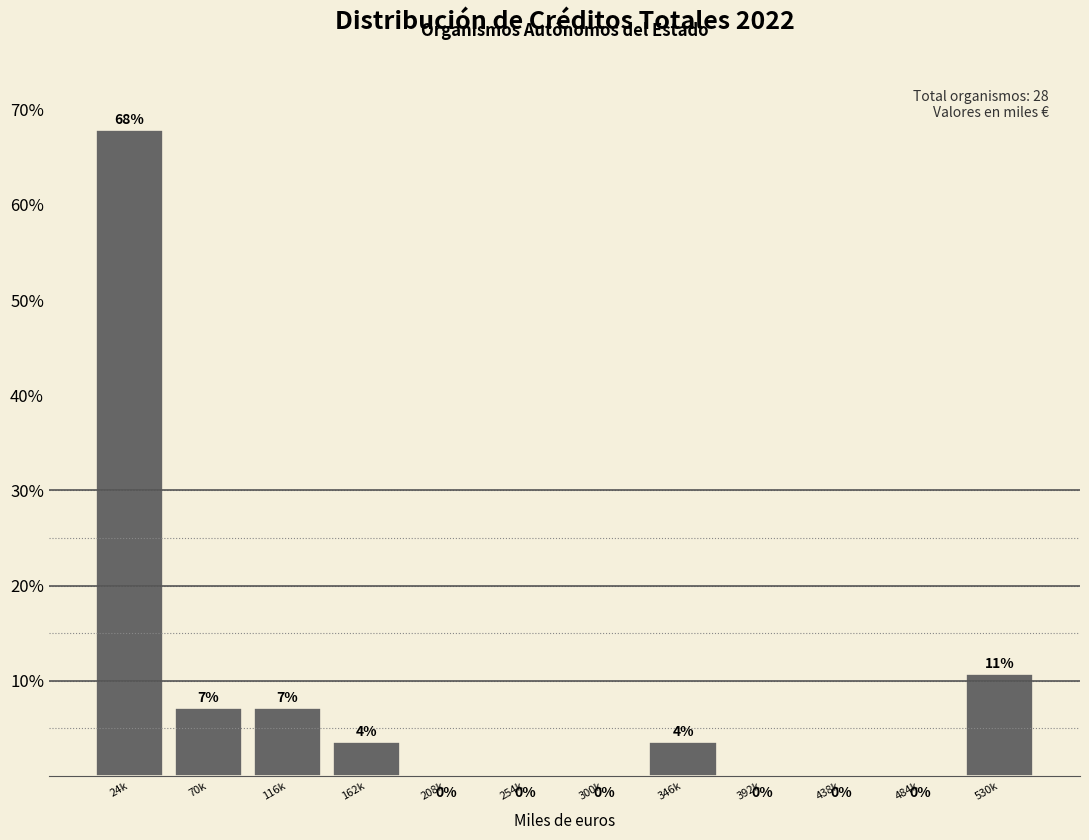

At which category does the chart reach its peak across all series?

24k